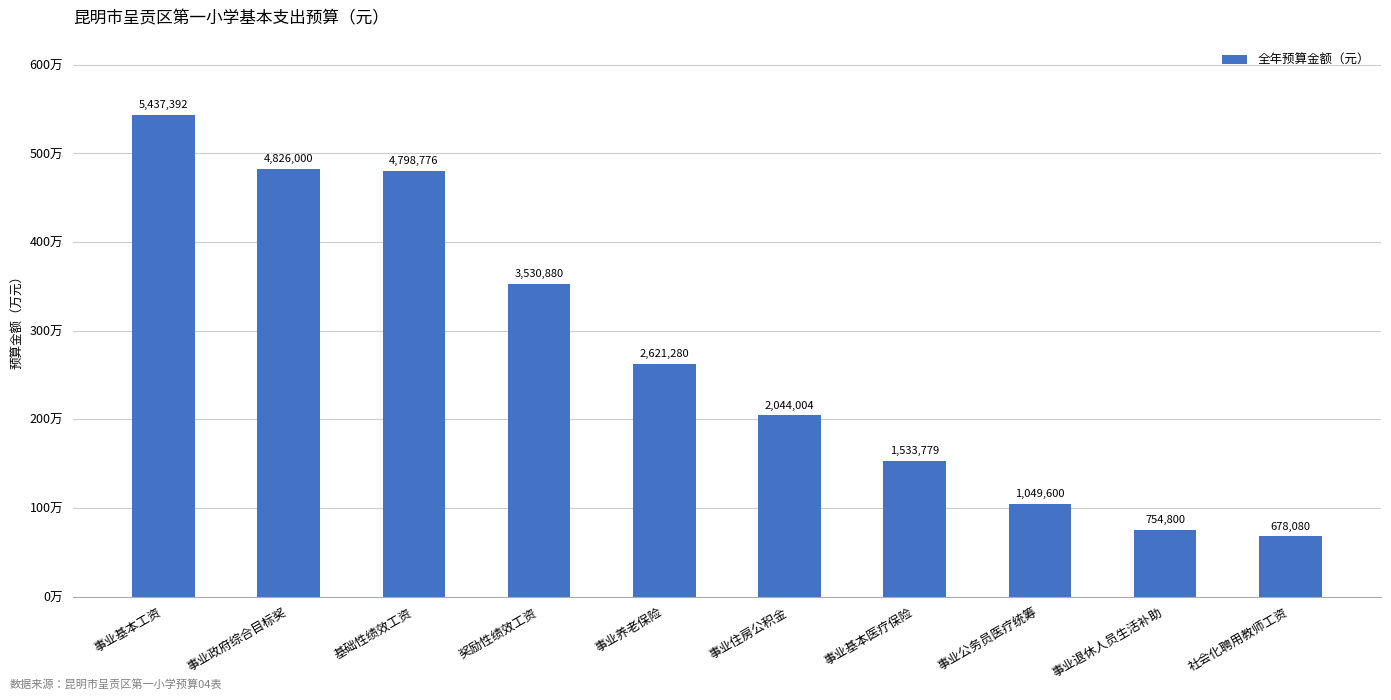

Reading right to left, what are all the values shown in this chart?

678079.7	754800.0	1049600.0	1533779.0	2044004.0	2621280.0	3530880.0	4798776.0	4826000.0	5437392.0